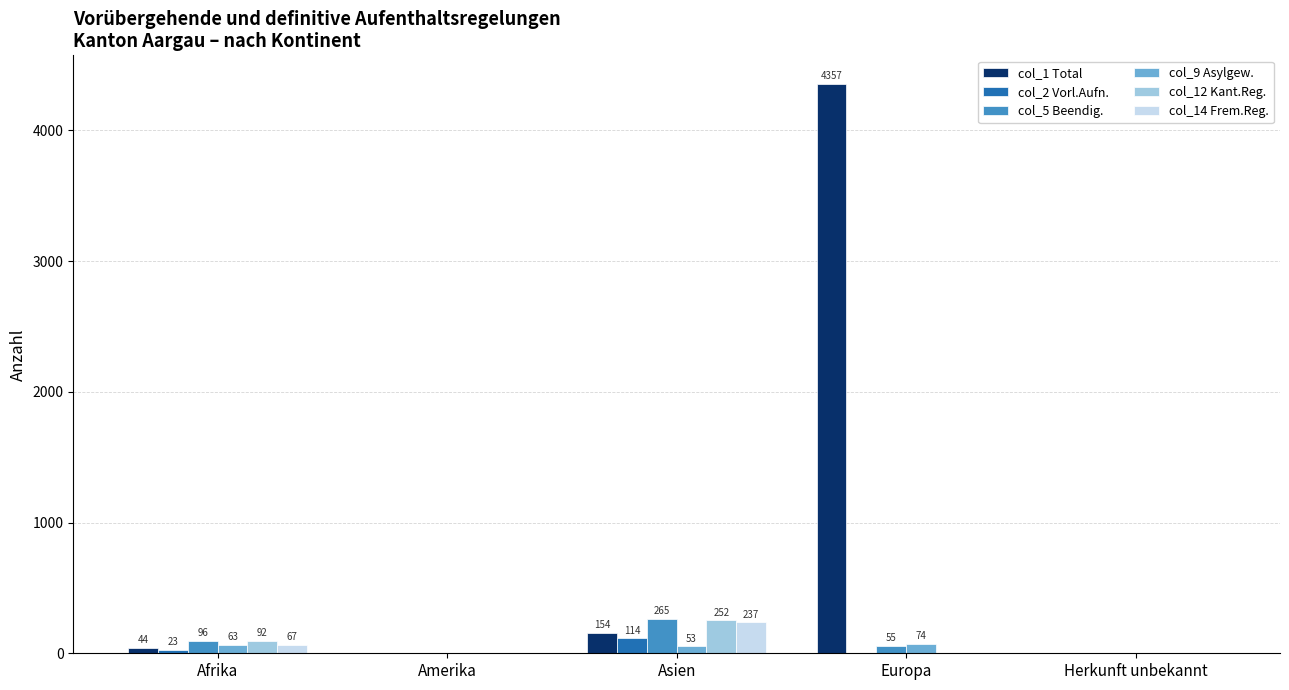

Which category has the highest value across all series?

Europa